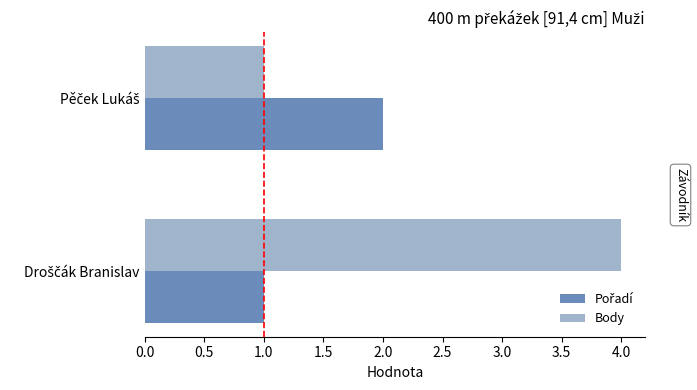

What is the difference between the maximum and minimum values in the Body series?

3